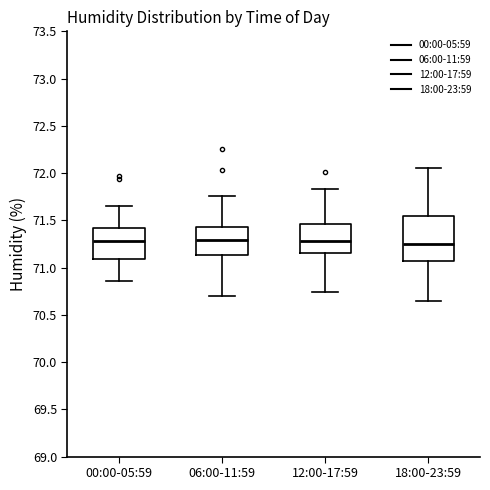

Reading left to right, transcribe this box plot: for each box, give where its median line is, the range the box spans, and where its two whiskers end, as read against the y-axis. The values are not printed on the chart, so give them approximately, as read against the axis.

00:00-05:59: median 71.30, box 71.10 to 71.40, whiskers 70.85 to 71.65
06:00-11:59: median 71.30, box 71.15 to 71.45, whiskers 70.70 to 71.75
12:00-17:59: median 71.30, box 71.15 to 71.45, whiskers 70.75 to 71.85
18:00-23:59: median 71.25, box 71.05 to 71.55, whiskers 70.65 to 72.05